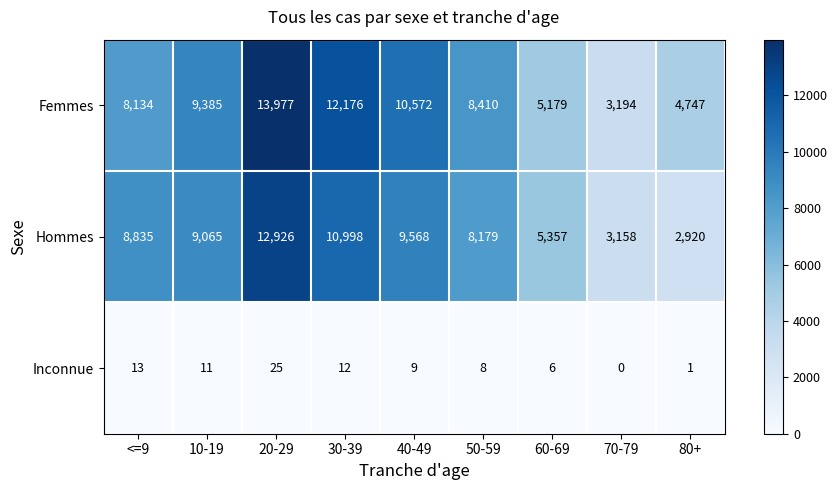

What is the sum of all Hommes values?

71006